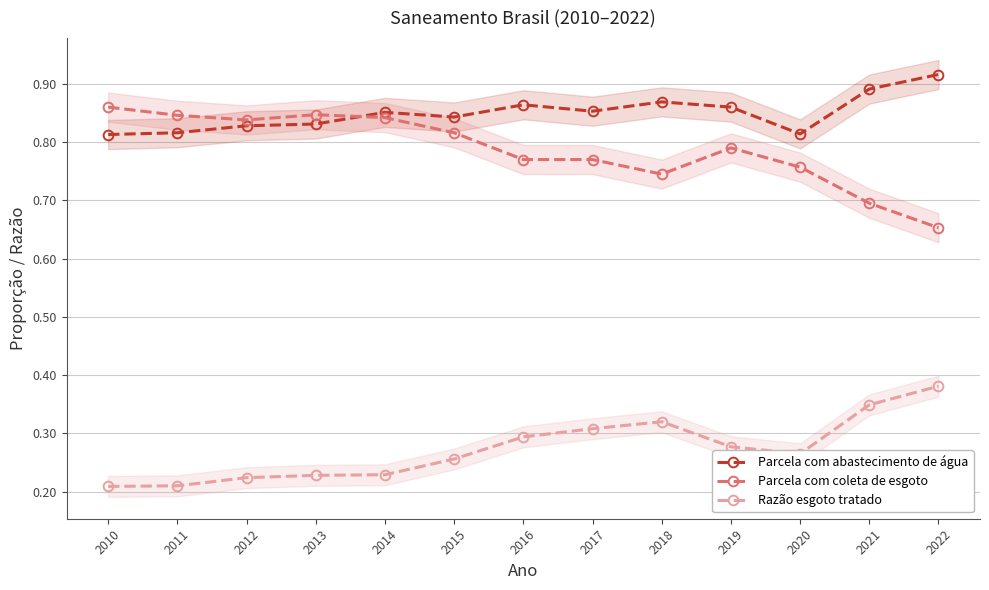

Which label corresponds to the largest value in the chart?

2022